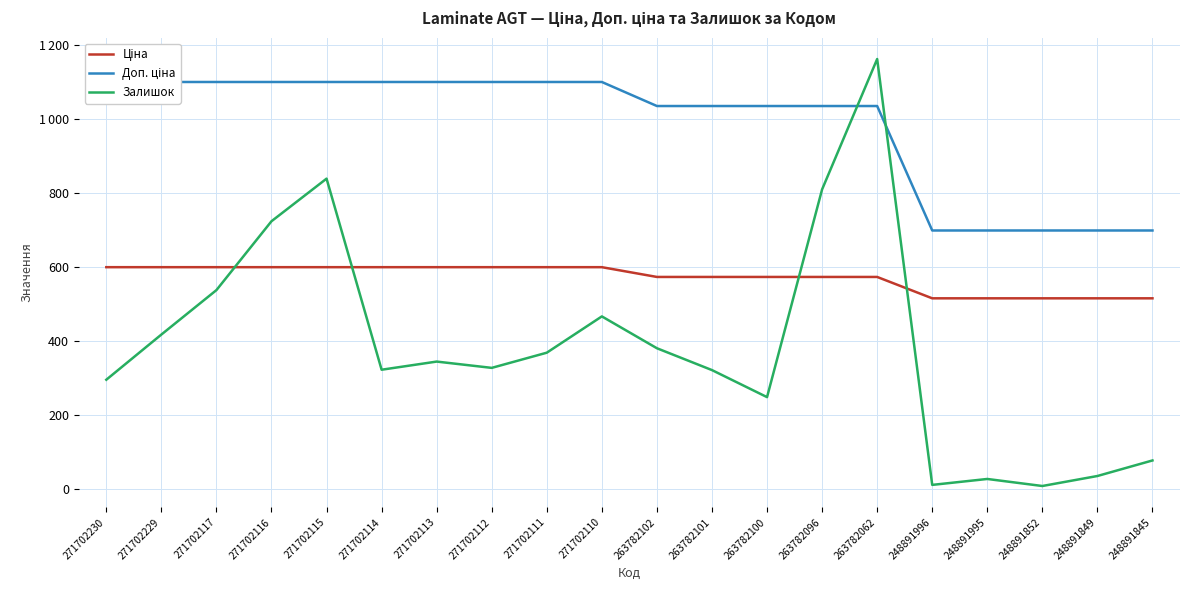

Is it true that Доп. ціна equals 699.0 at 248891995?

True